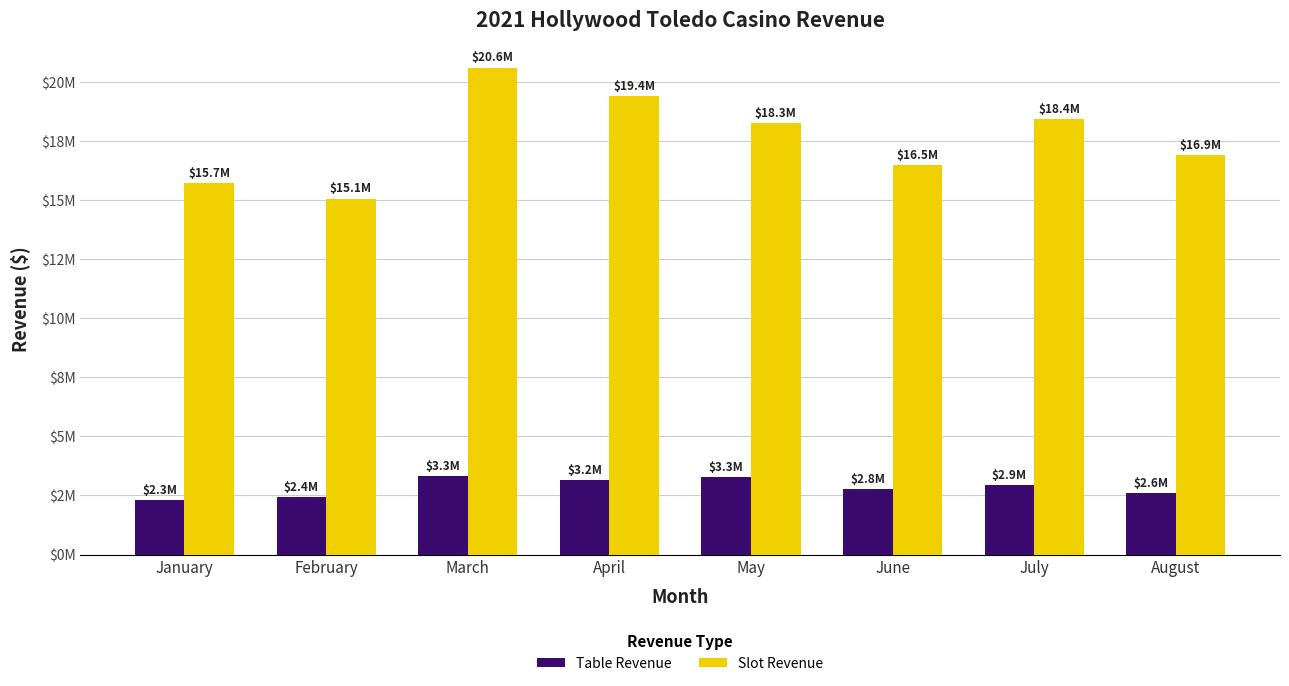

What is the average value of the Slot Revenue series?

17614849